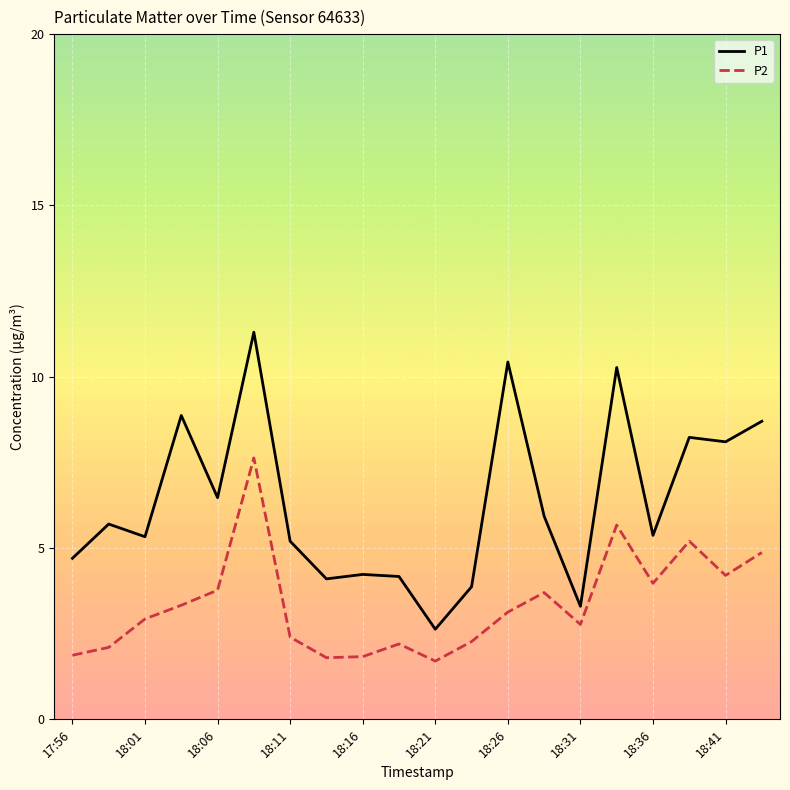

What is the difference between the second highest and second lowest values in the P2 series?

3.9